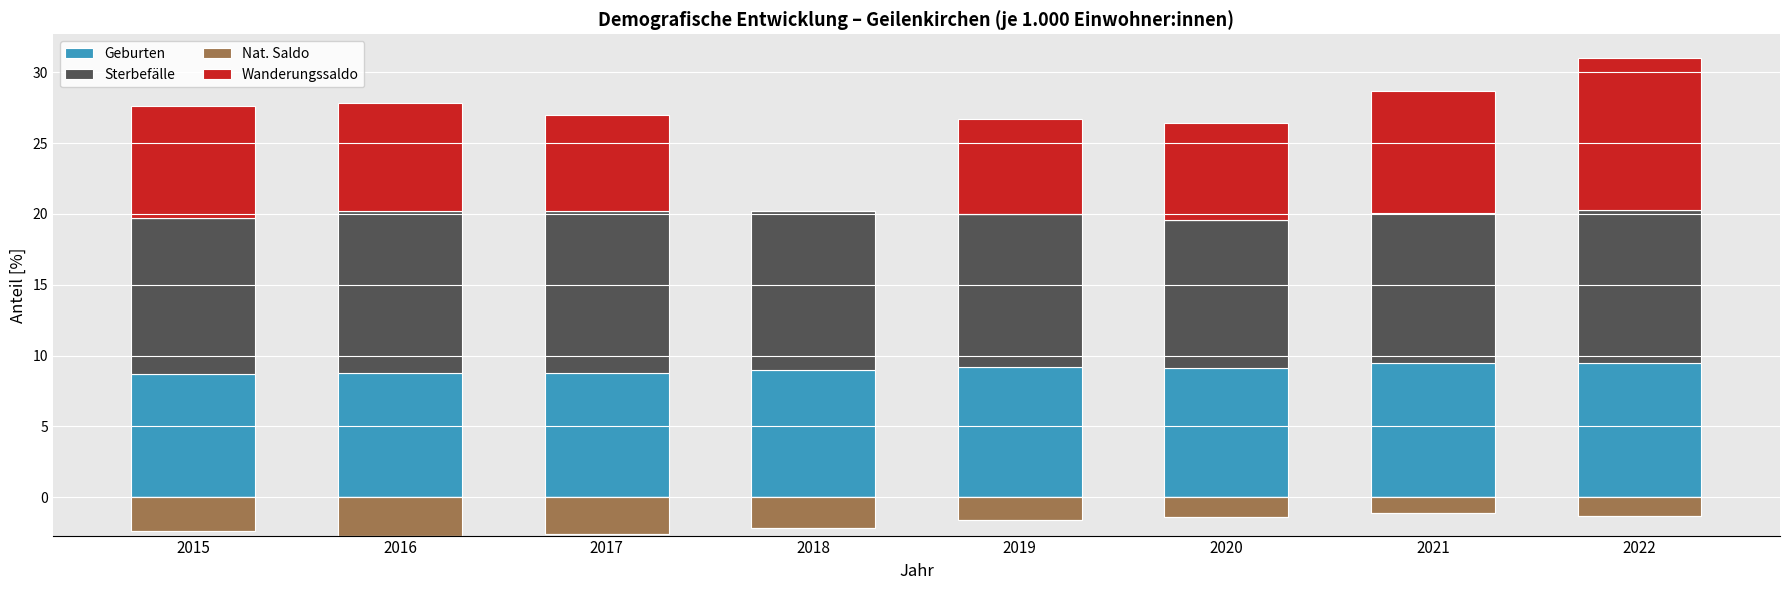

What is the value of the Geburten bar at the 8th from the left?

9.5